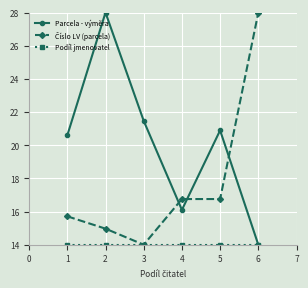

The Parcela - výměra series shows 21.5 at 3. True or false?

True